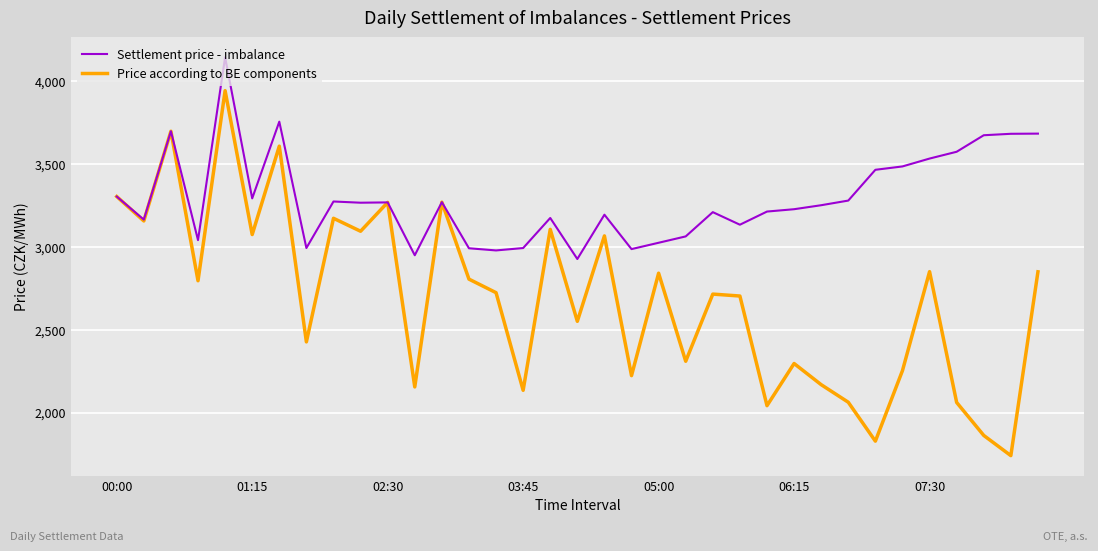

Rank the series by their average value, from lowest to highest.

Price according to BE components, Settlement price - imbalance